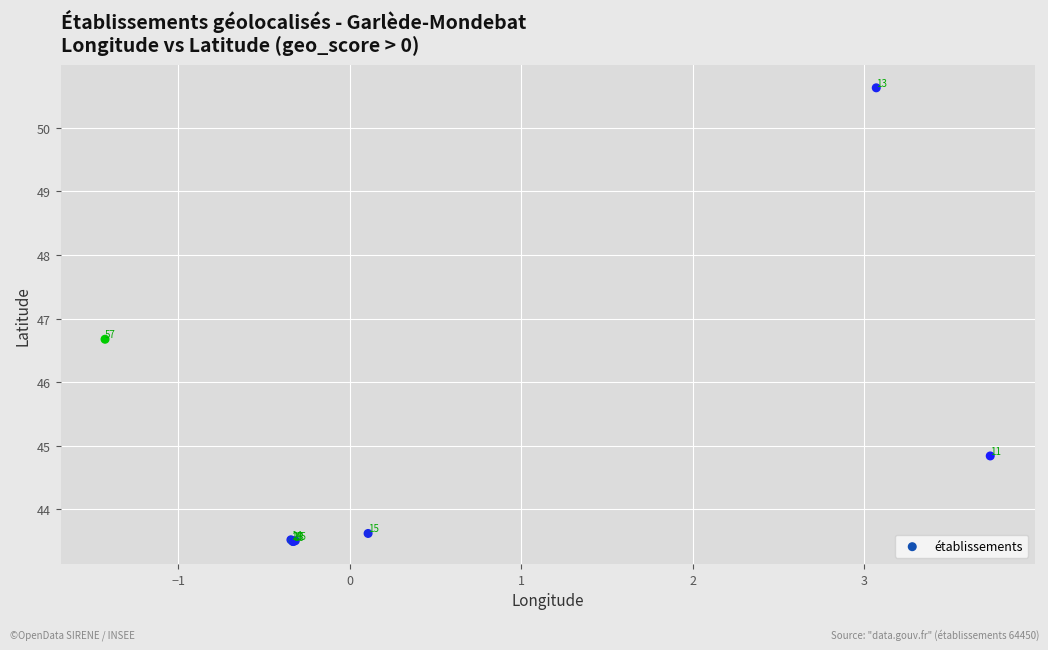

What Y value in the scatter plot is closest to 47?

46.7